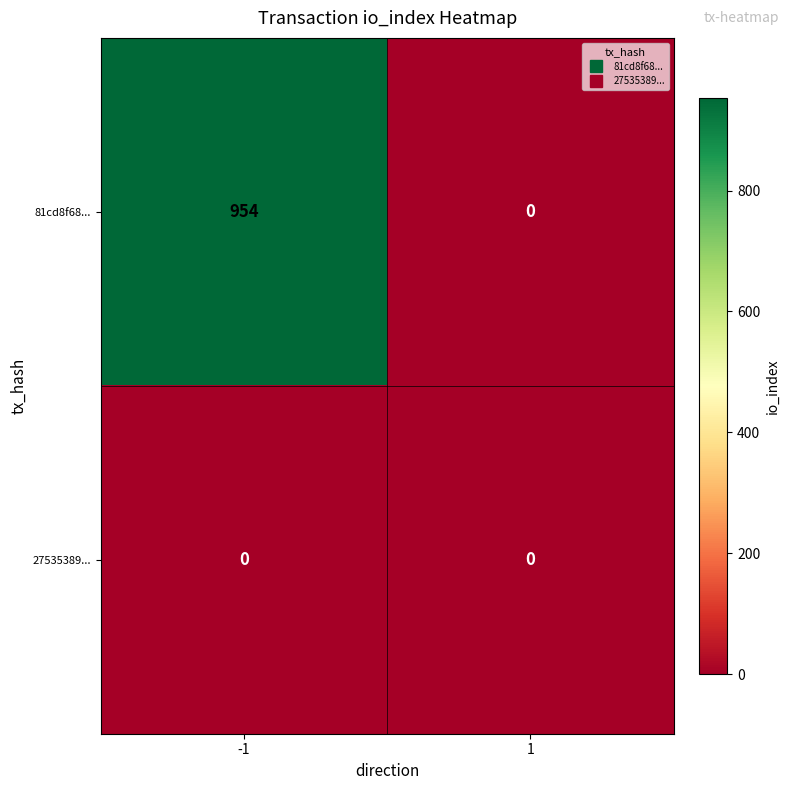

True or false: 81cd8f68... has a value of 1275 at -1.

False